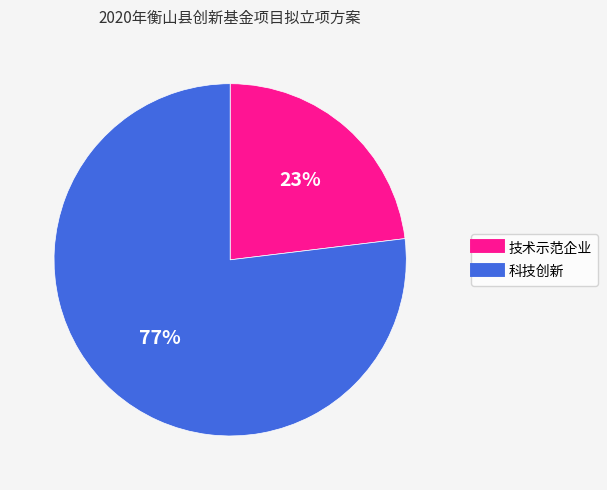

To the nearest percent, what portion does 科技创新 represent?

77%